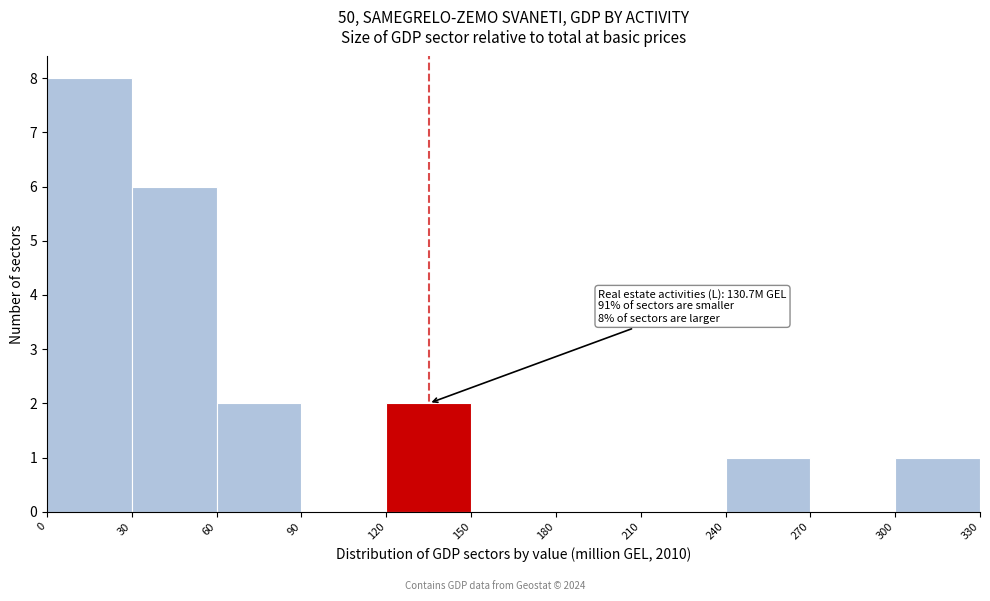

Which range on the x-axis has the tallest bar?

0 to 30